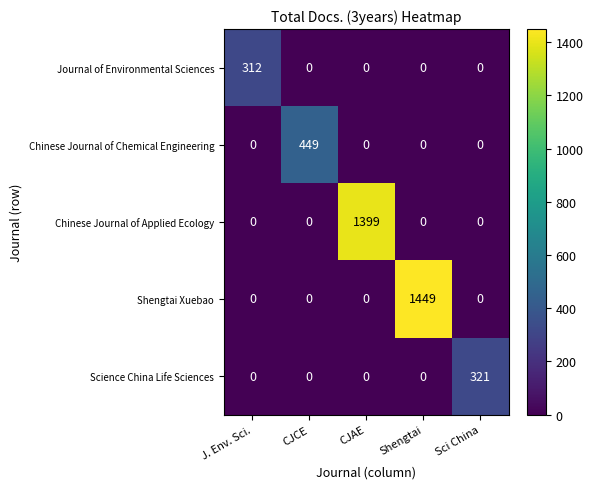

How many categories are shown in the chart?

5